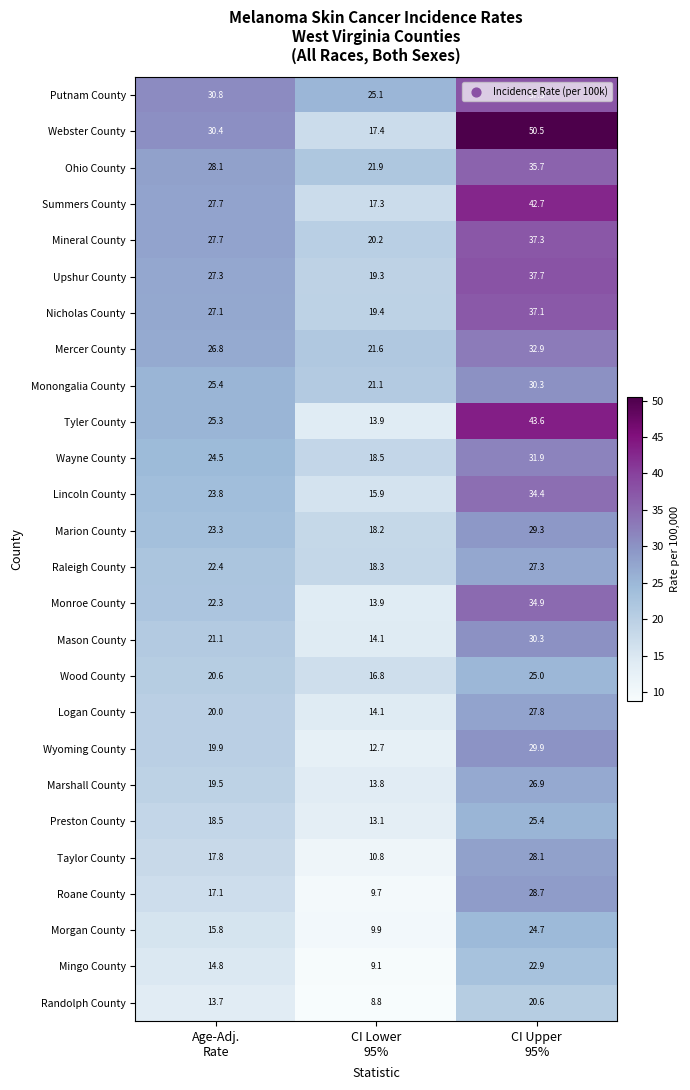

How many categories are shown in the chart?

3